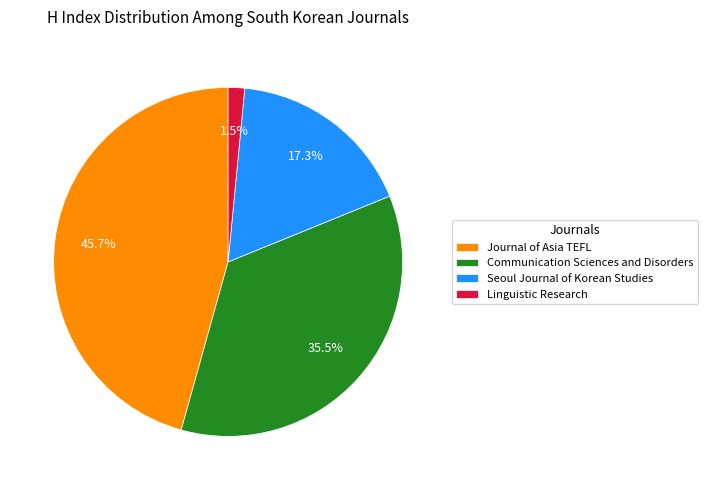

To the nearest percent, what percentage of the pie is Seoul Journal of Korean Studies?

17%